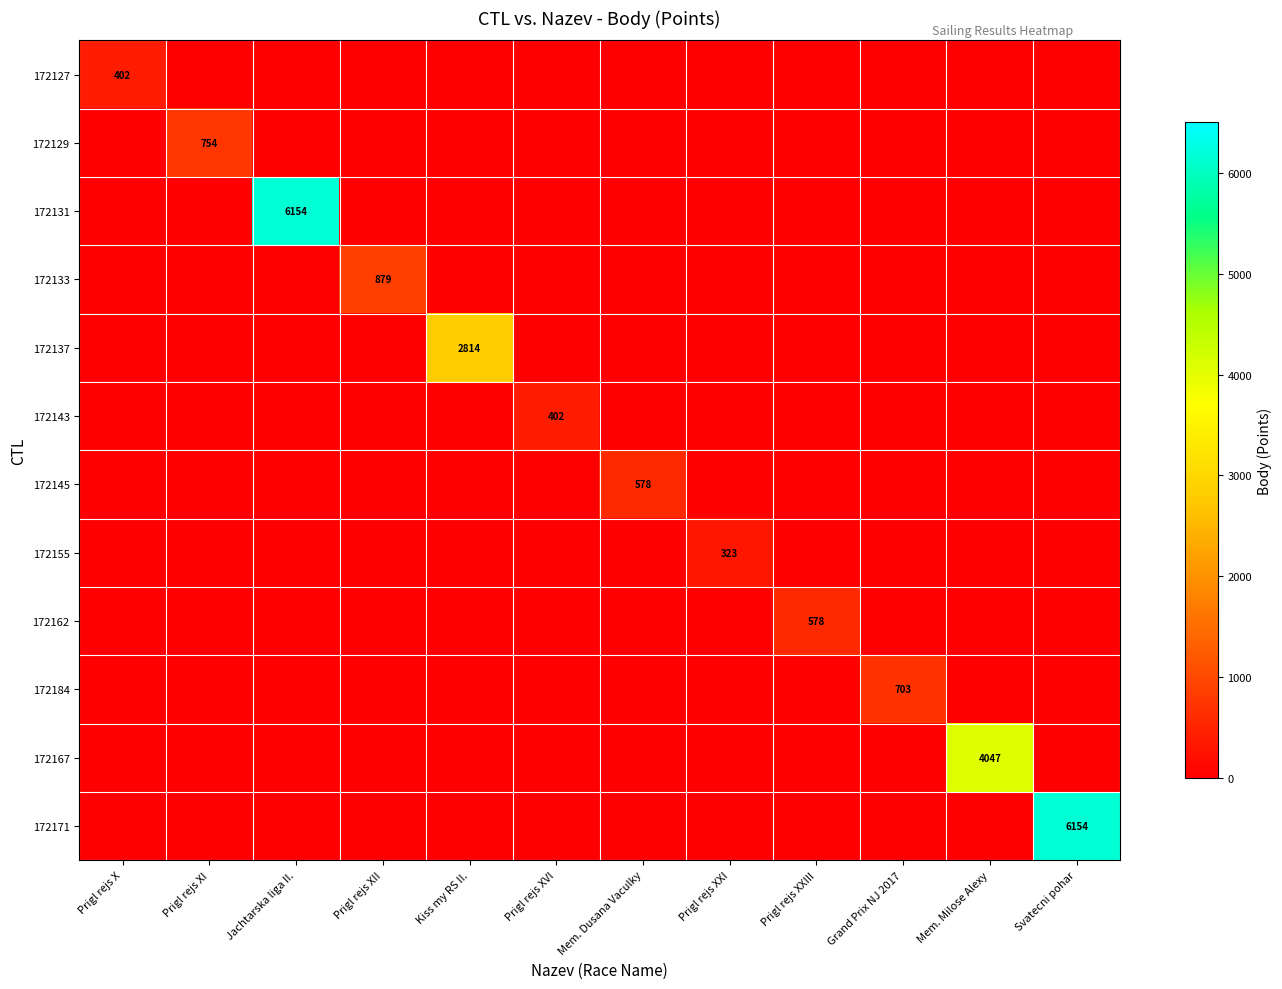

Which category has the highest value across all series?

Jachtarska liga II.